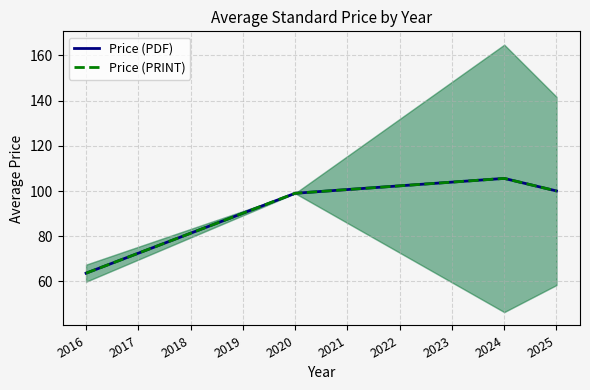

Rank the series by their maximum value, from highest to lowest.

Price (PDF), Price (PRINT)